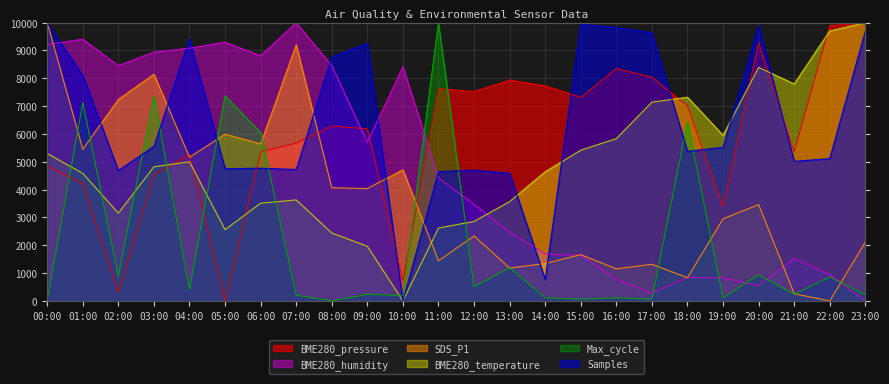

How many categories are shown in the chart?

24